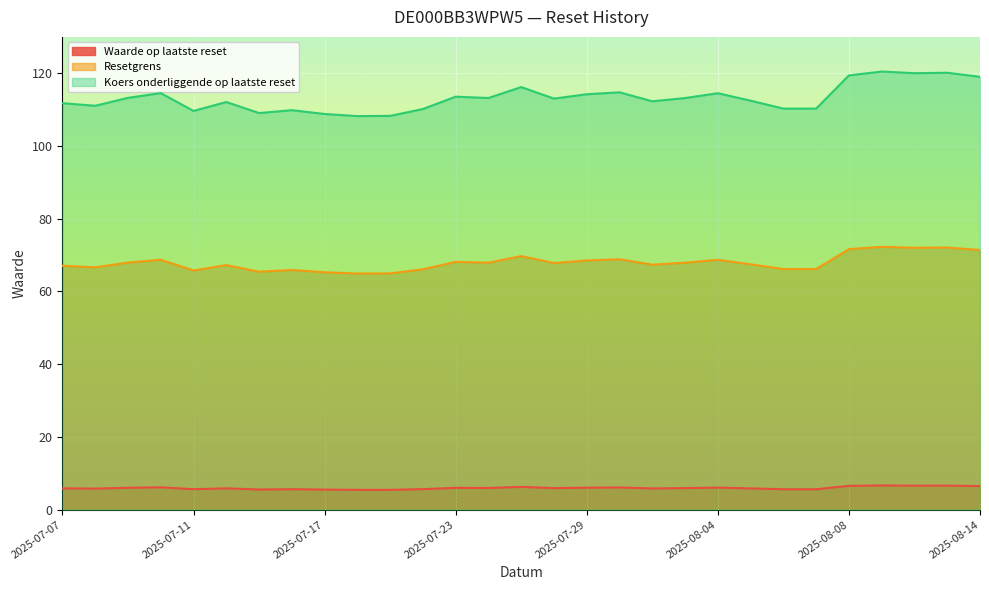

What is the difference between the highest and lowest values at 2025-08-07?

104.7